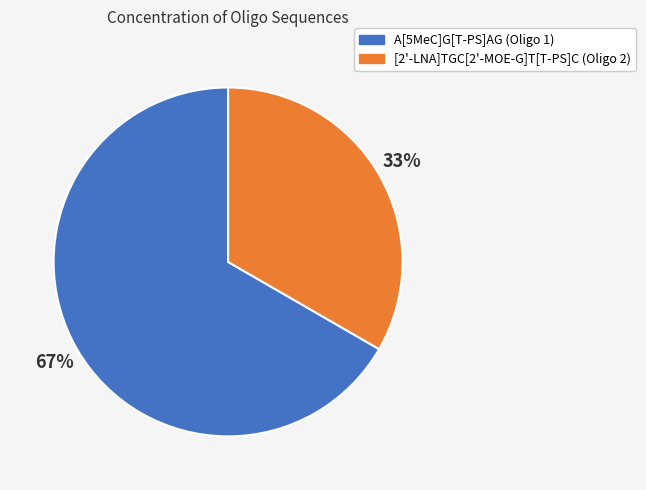

What is the largest slice in the pie chart?

A[5MeC]G[T-PS]AG